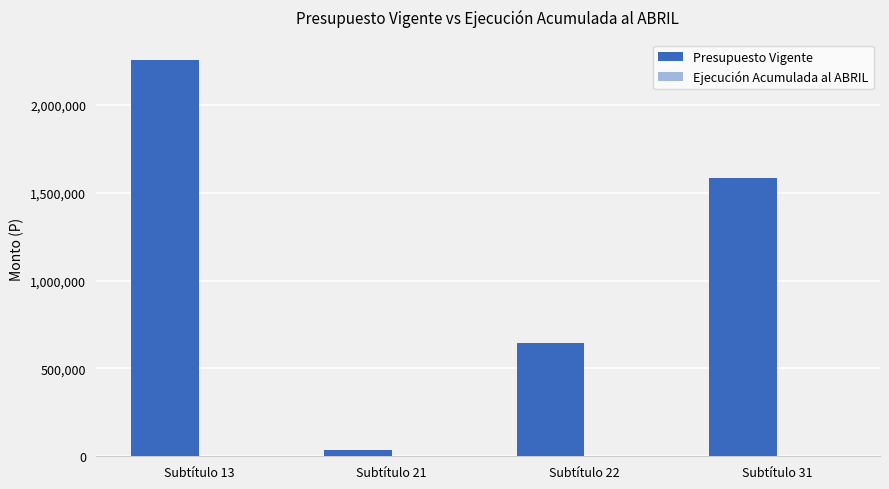

At which label is the value closest to 1146402?

Subtítulo 31